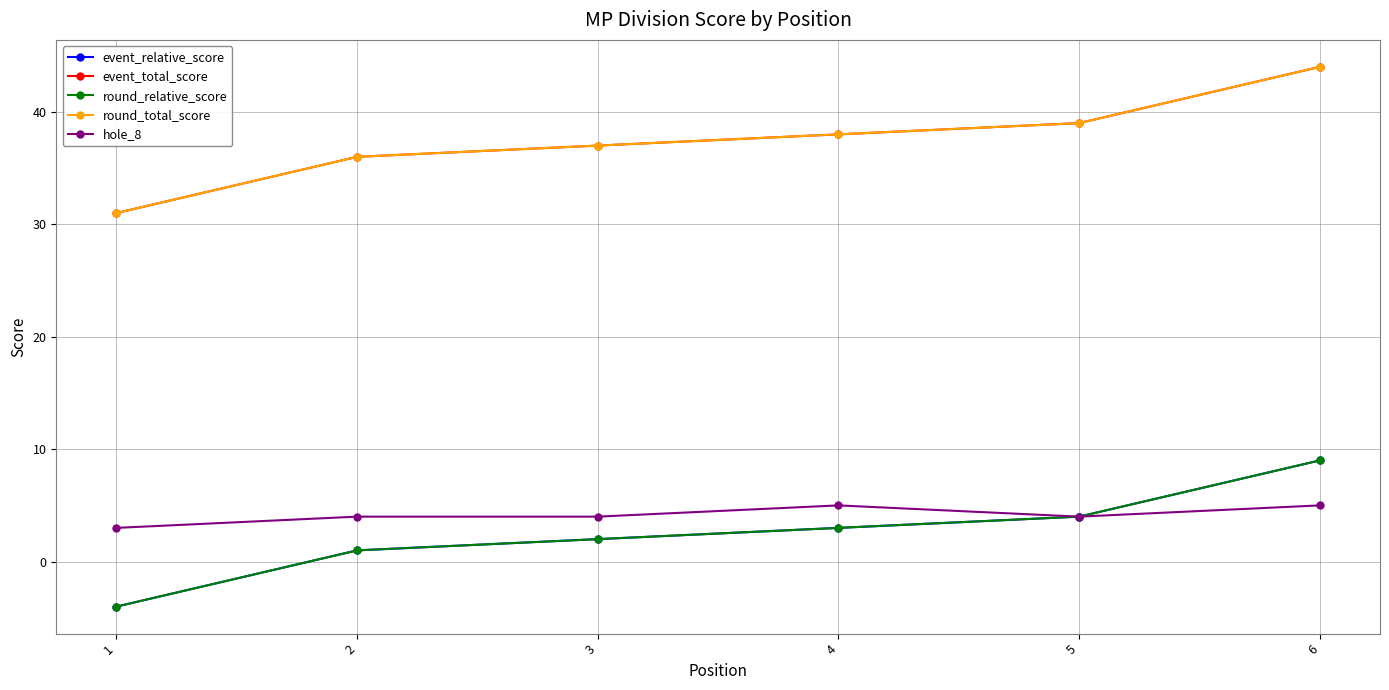

True or false: round_total_score and round_relative_score cross at least once.

False